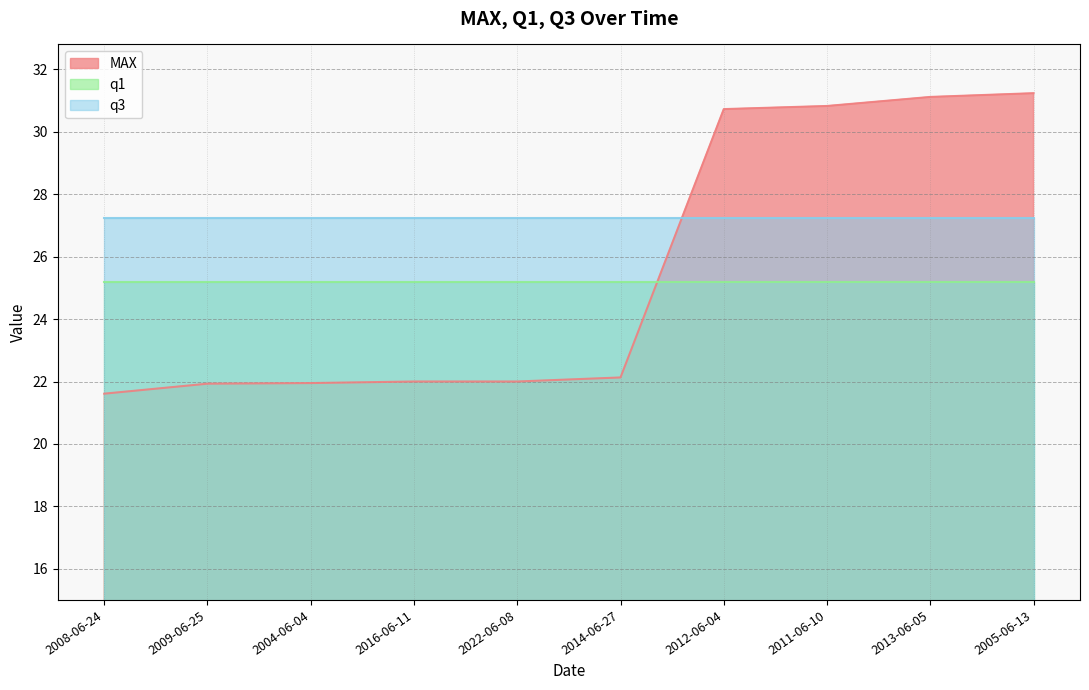

What is the label of the 3rd point from the right?

2011-06-10